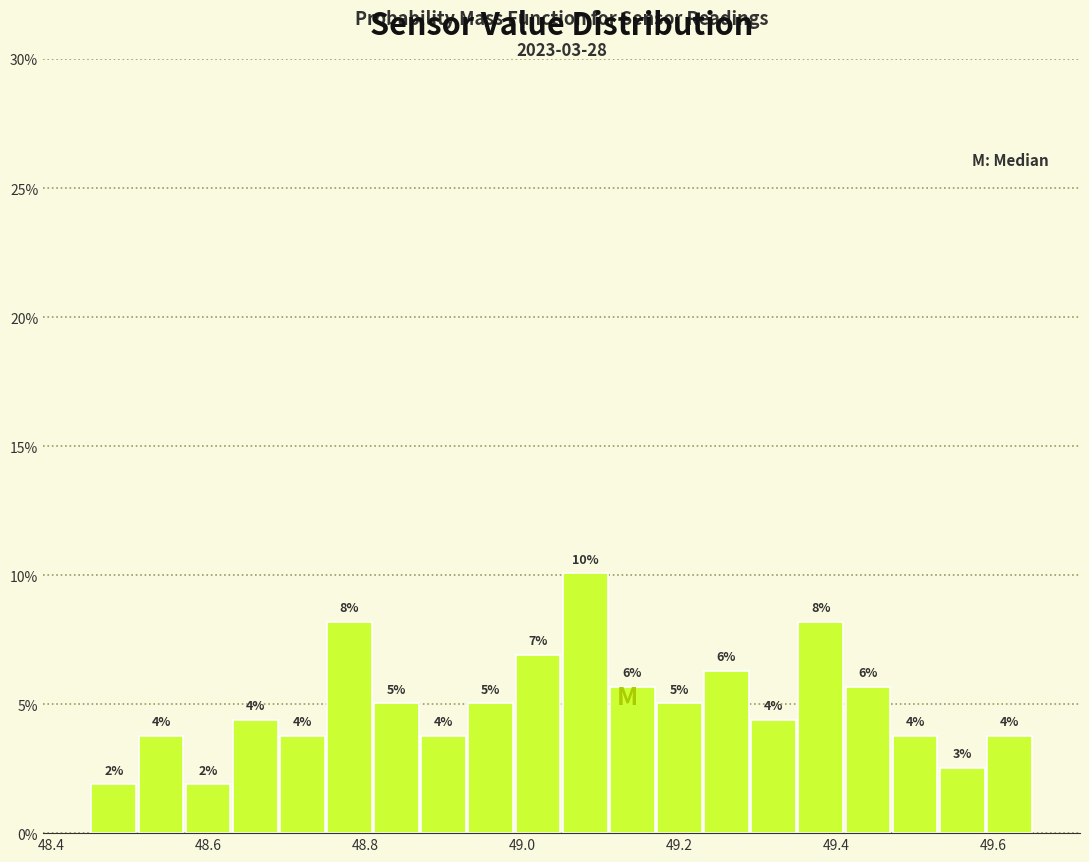

Around what value on the x-axis is the tallest bar? Give the approximate position of its centre, as read against the axis.

49.08